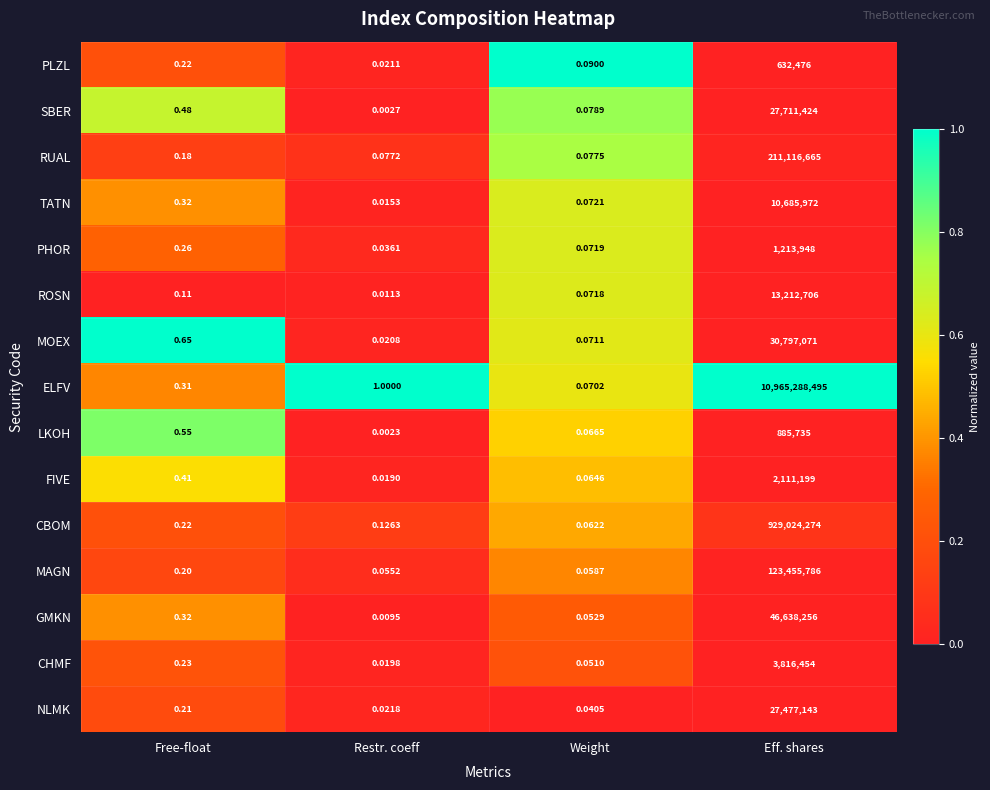

What is the maximum value shown in the chart?

10965288495.0